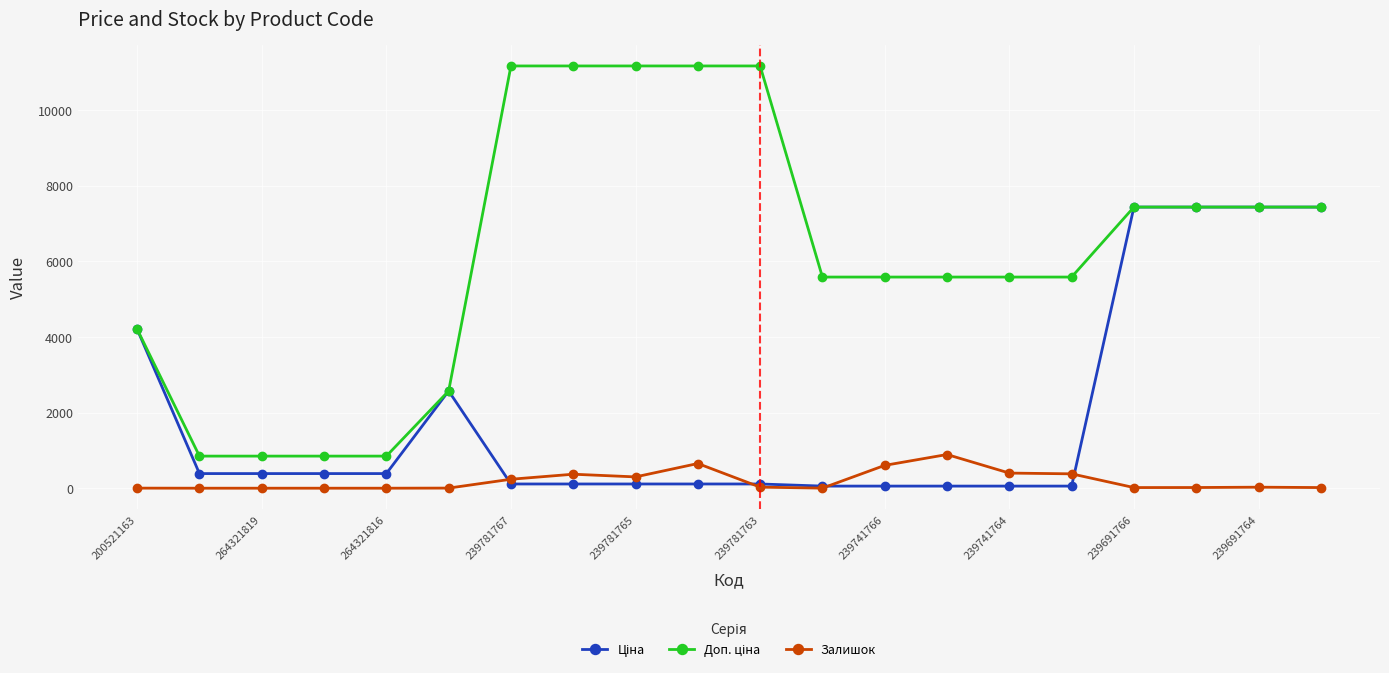

At how many categories does at least one series exceed 2439?

16